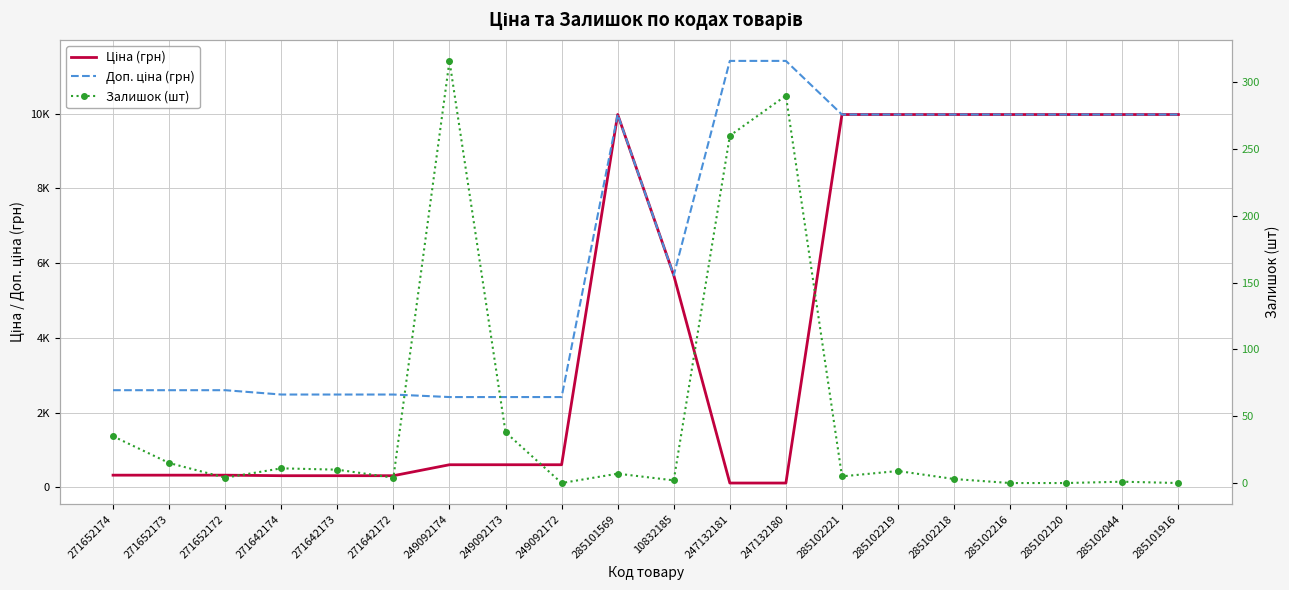

What is the approximate value of Доп. ціна (грн) at 271642172?

2482.4